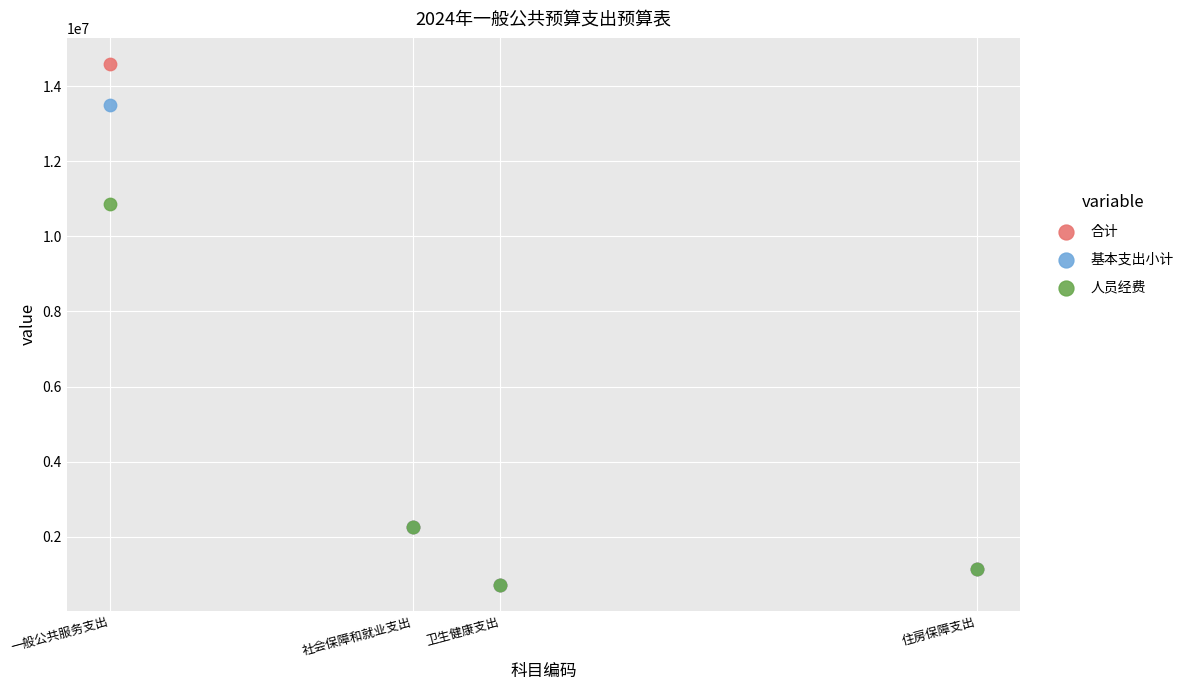

Across all series, what Y value is closest to 7654338?

10871576.0